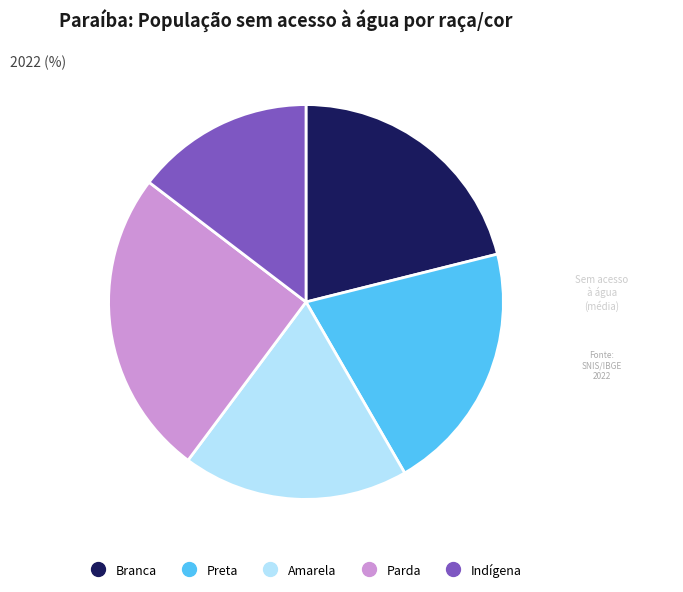

What is the largest slice in the pie chart?

Parda